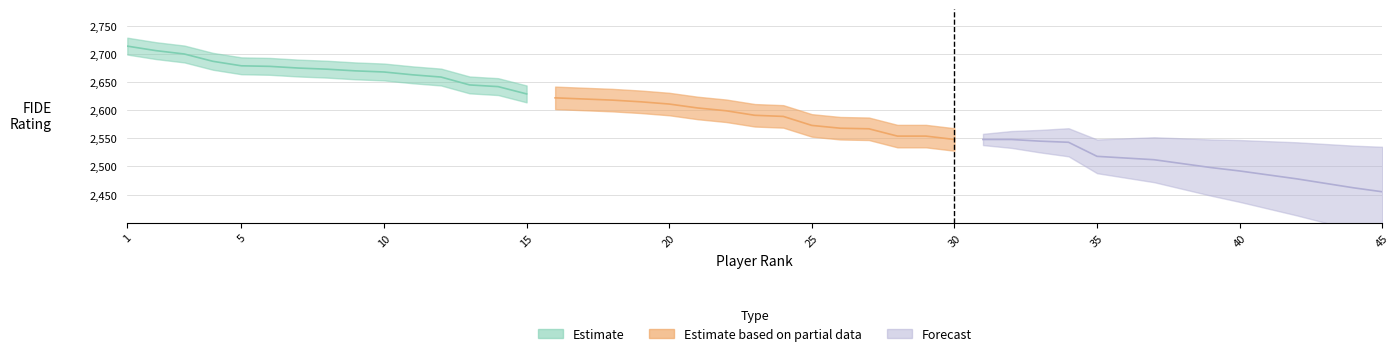

Is the value of Forecast at 13 greater than the value of Estimate at 7?

No